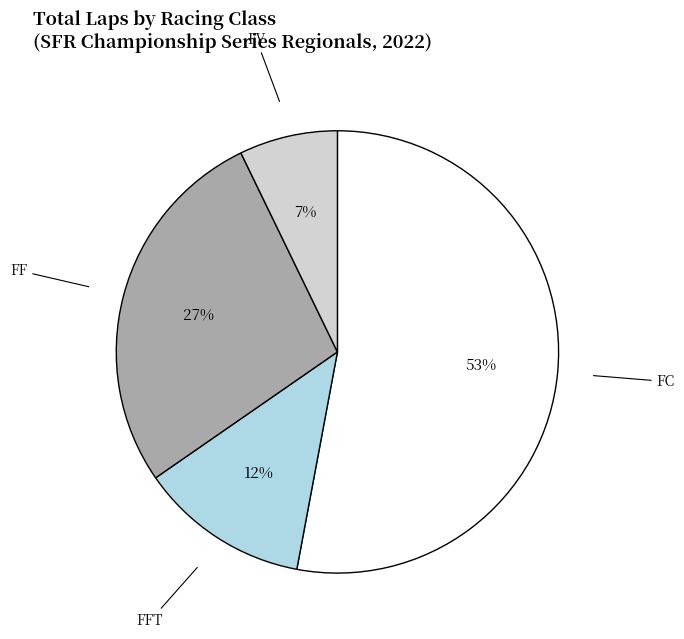

To the nearest percent, what is the difference between the largest and smallest slice percentages?

46%